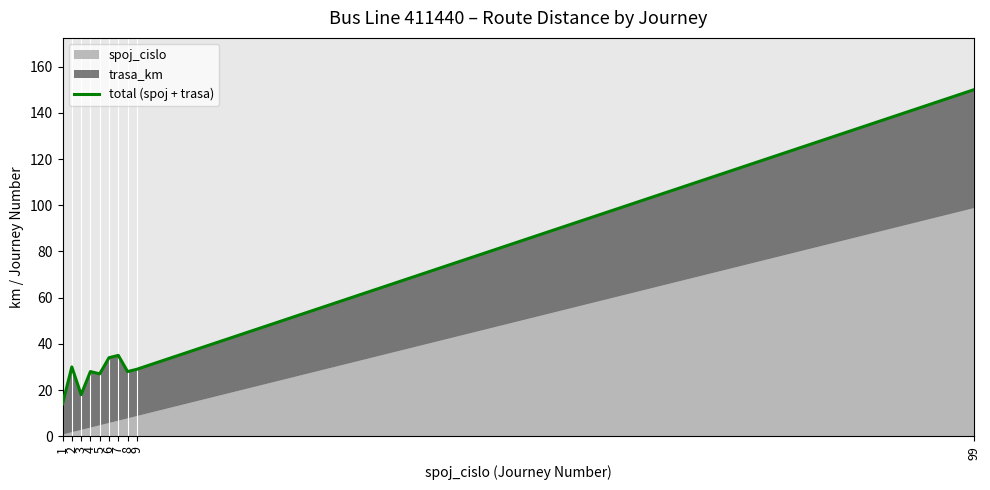

What is the sum of the values at 9 and 7?

64